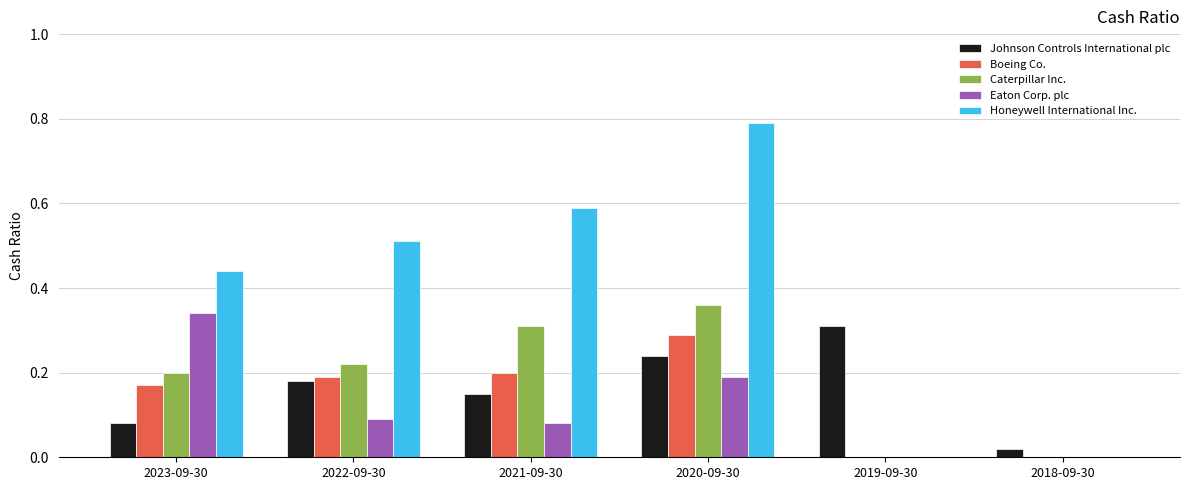

Are the bars grouped side by side (vs. stacked)?

Yes